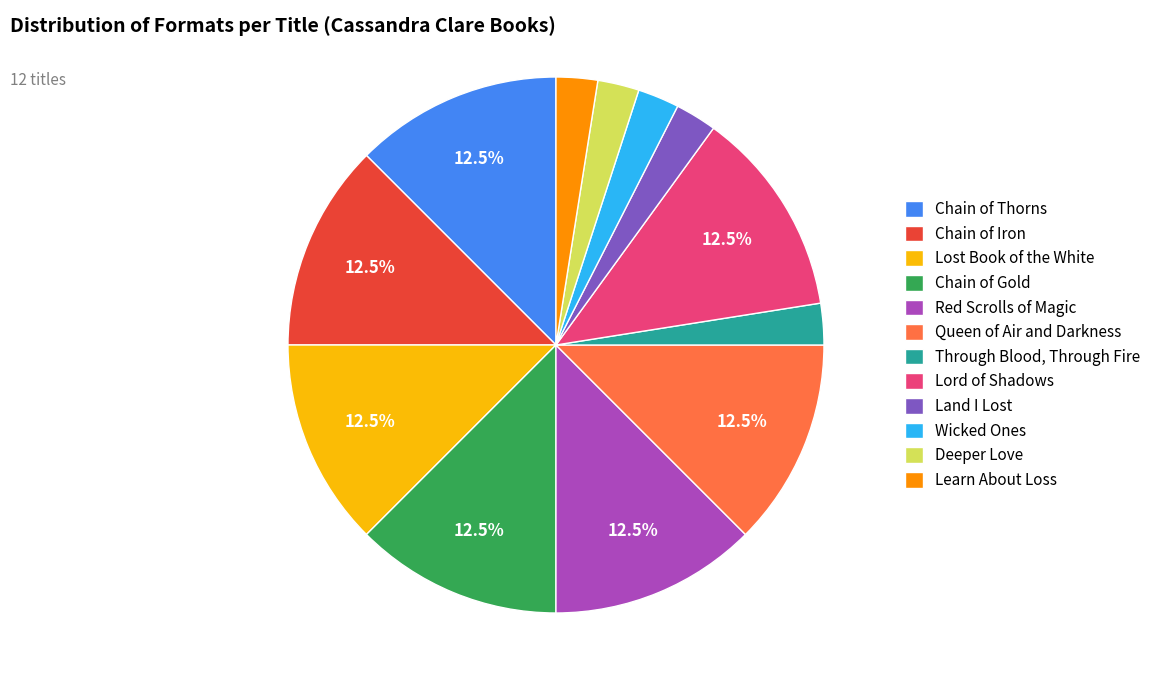

Does Learn About Loss account for over 50% of the chart?

No